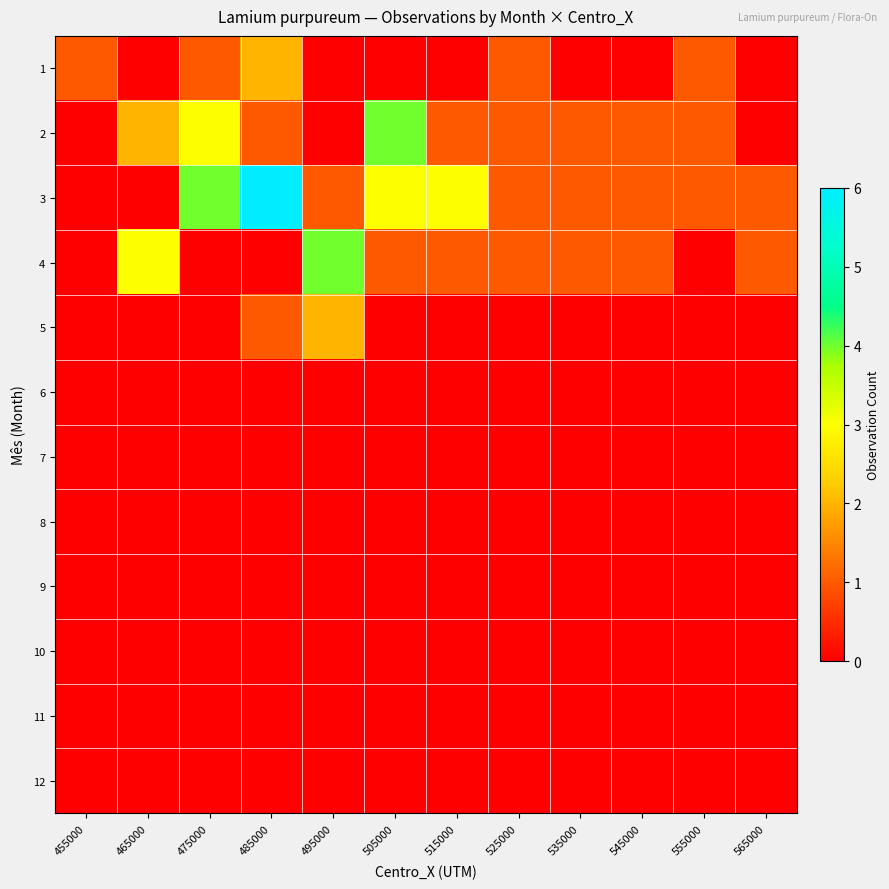

Which series has the widest spread of values?

3